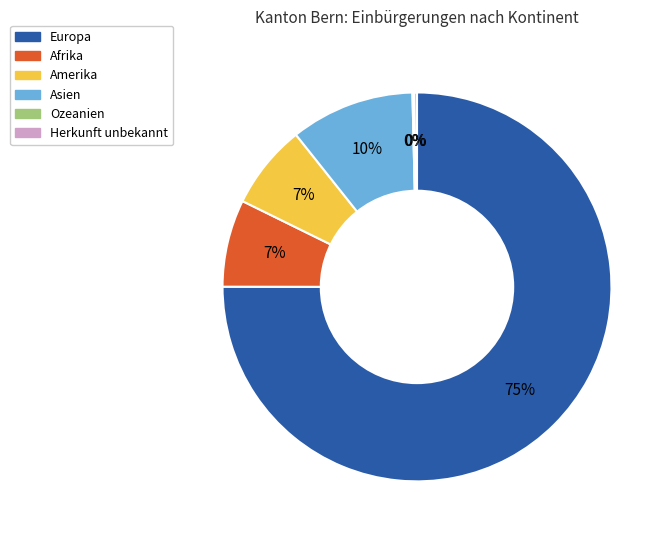

The Afrika slice represents 7% of the pie. True or false?

True